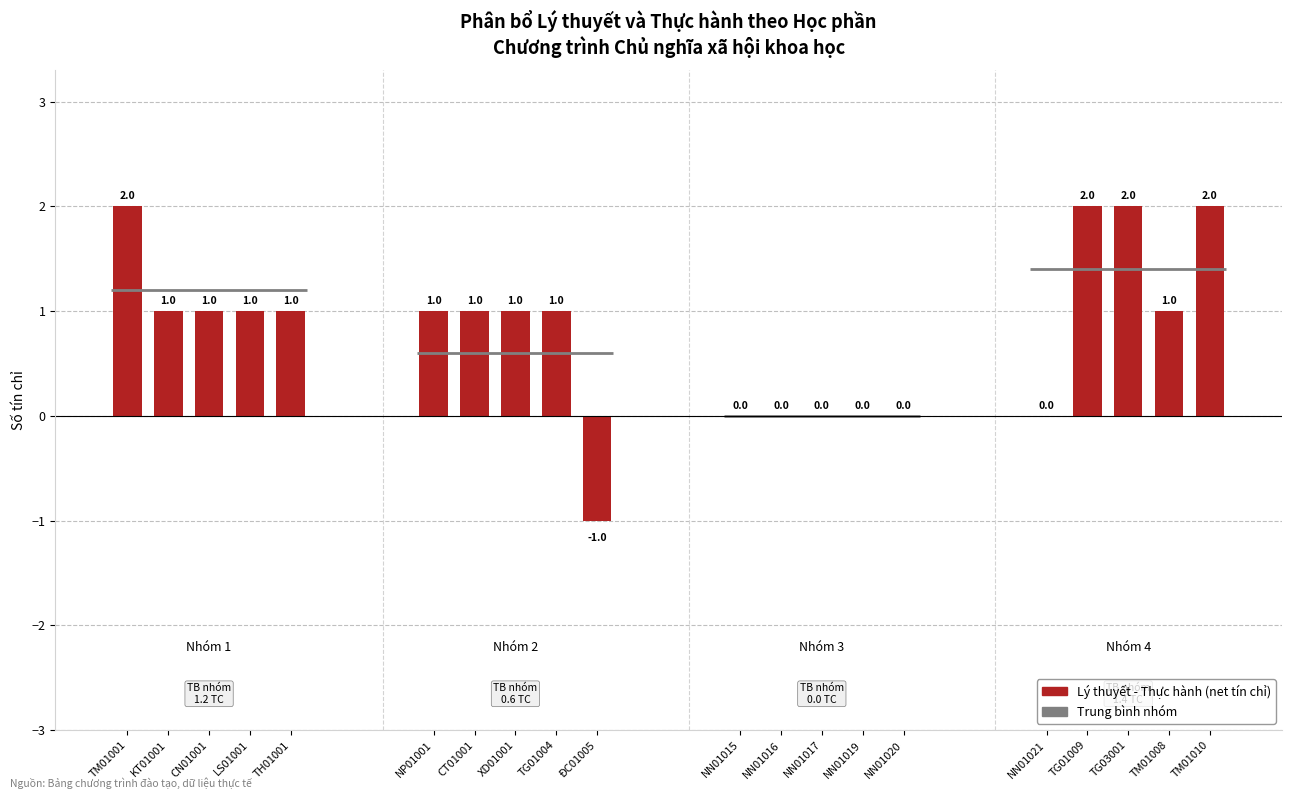

At which category is the sum across all series the highest?

TM01001